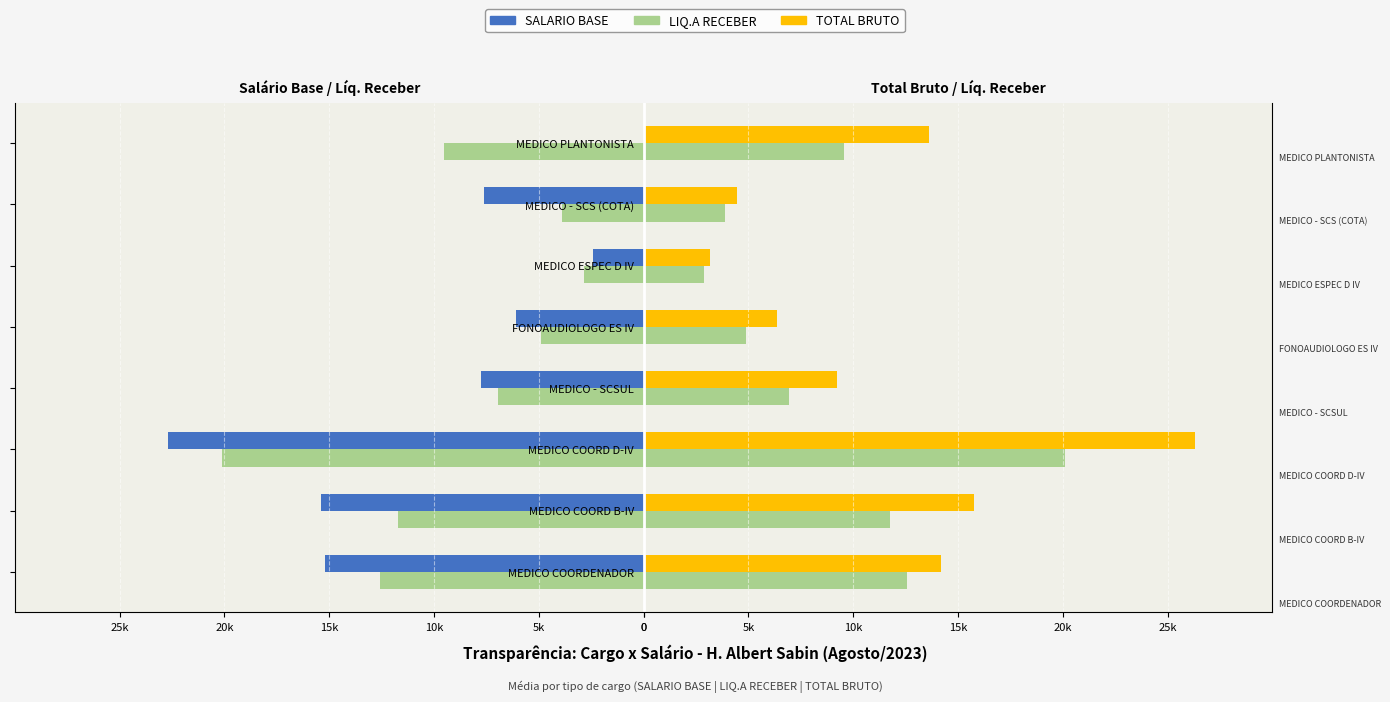

The LIQ.A RECEBER series shows 9371.9 at MEDICO - SCSUL. True or false?

False